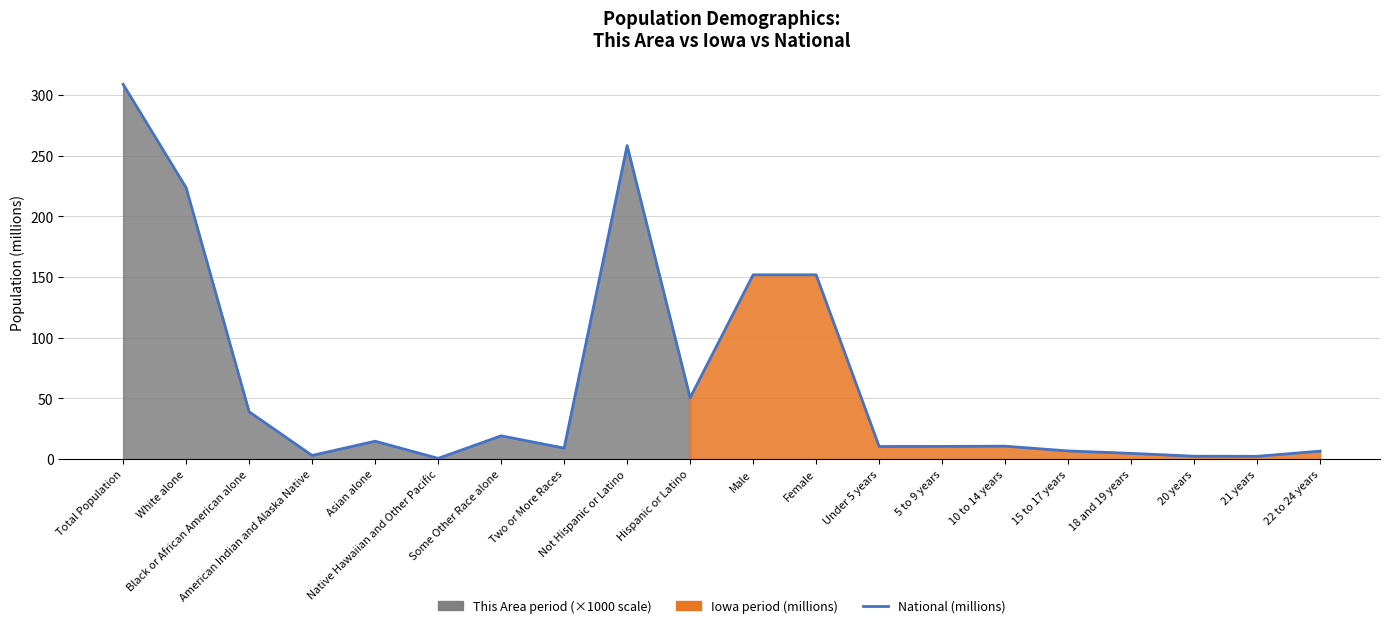

What is the sum of all values?

1283.4